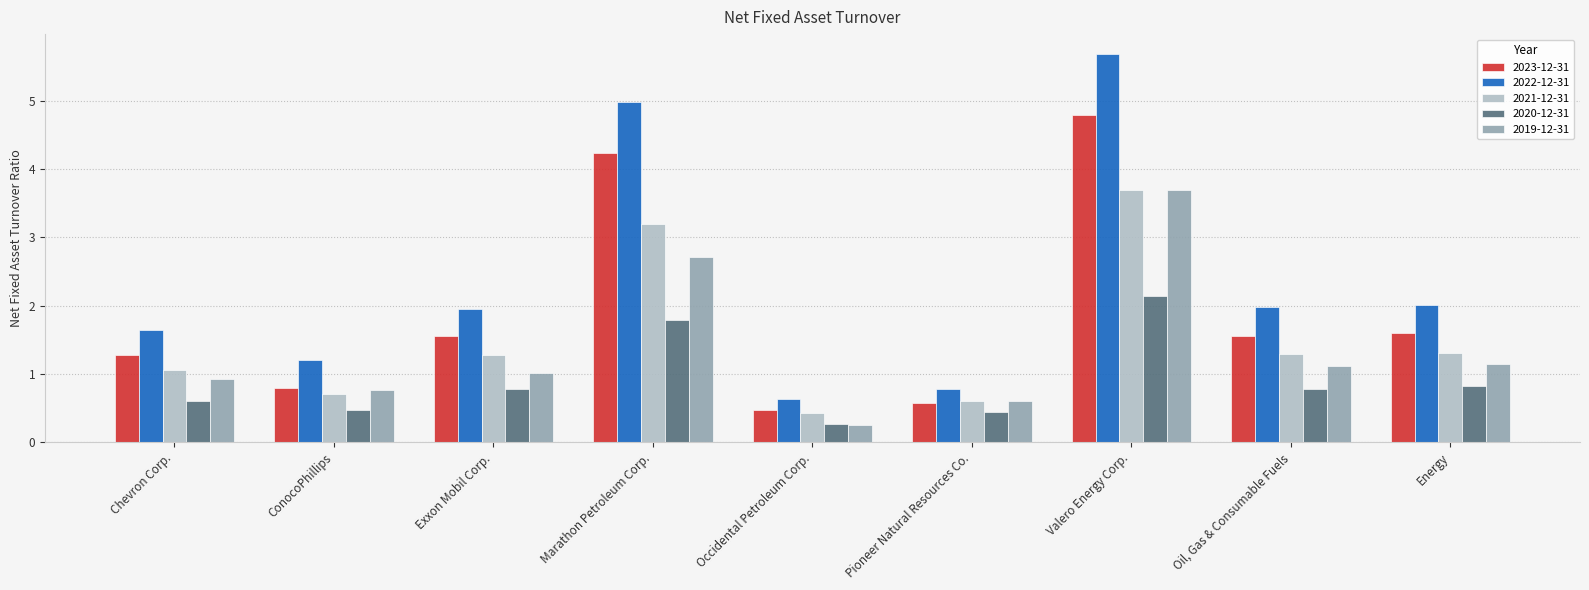

Is it true that 2022-12-31 equals 2.4 at Marathon Petroleum Corp.?

False